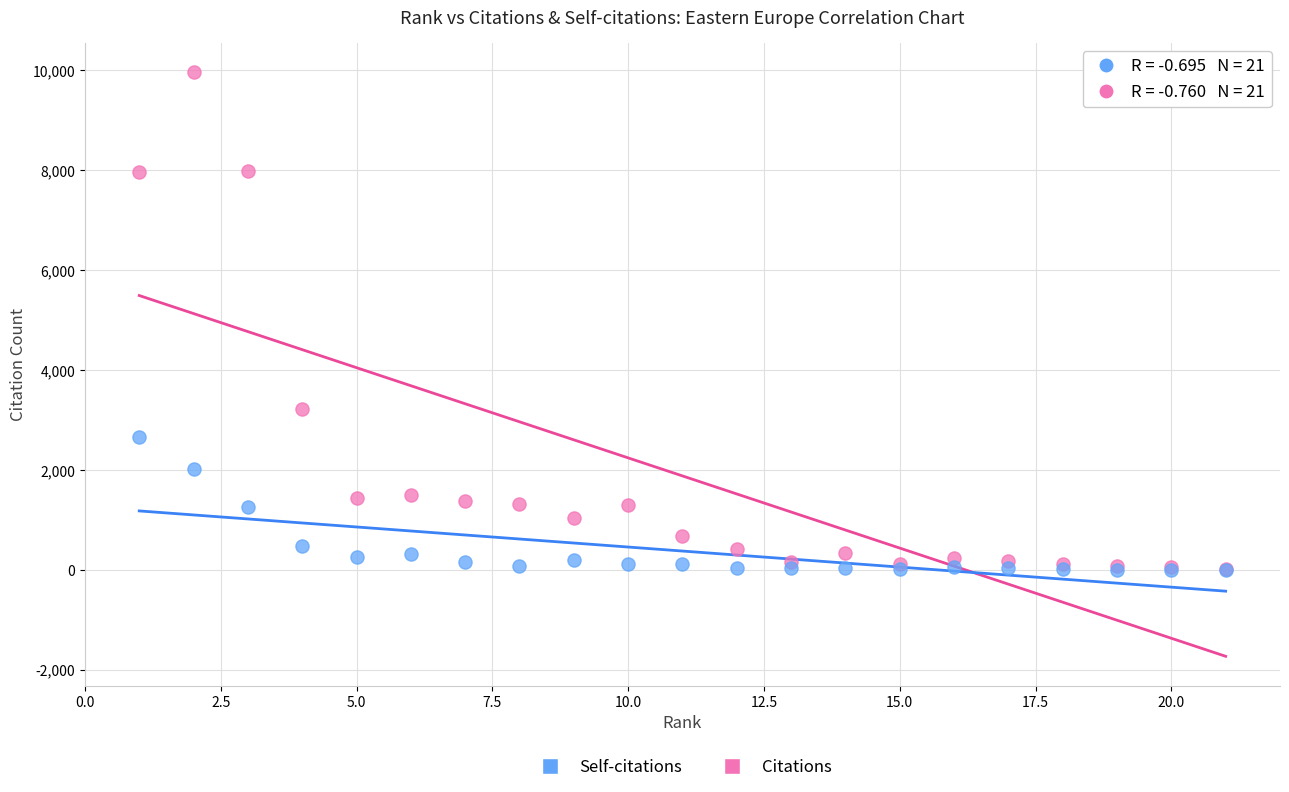

Across all series, what Y value is closest to 4983?

3221